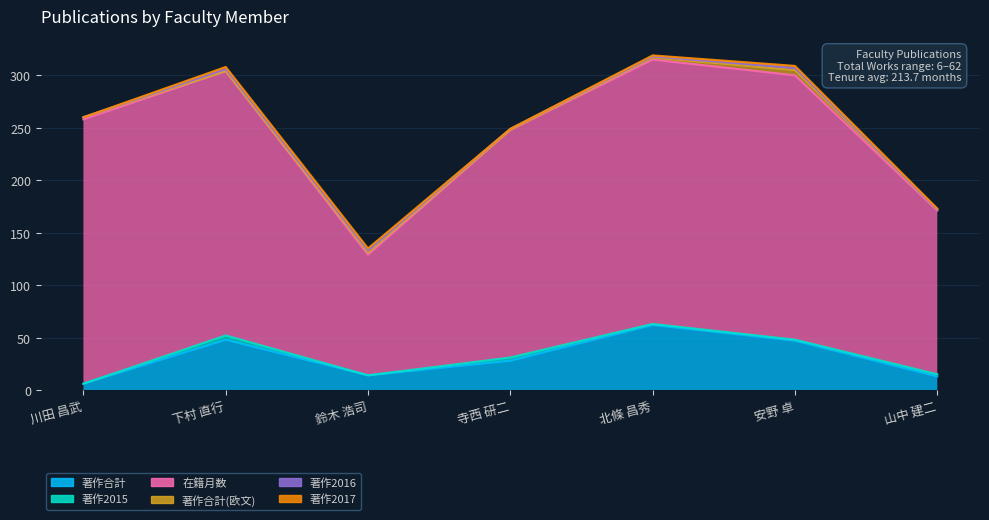

At how many categories does at least one series exceed 213?

5